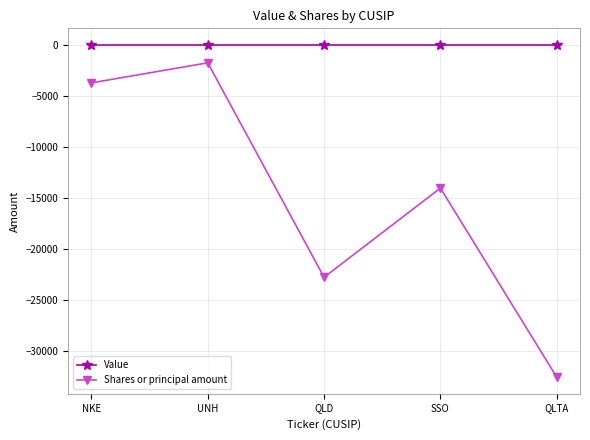

The value of Shares or principal amount at NKE is -1068. True or false?

False